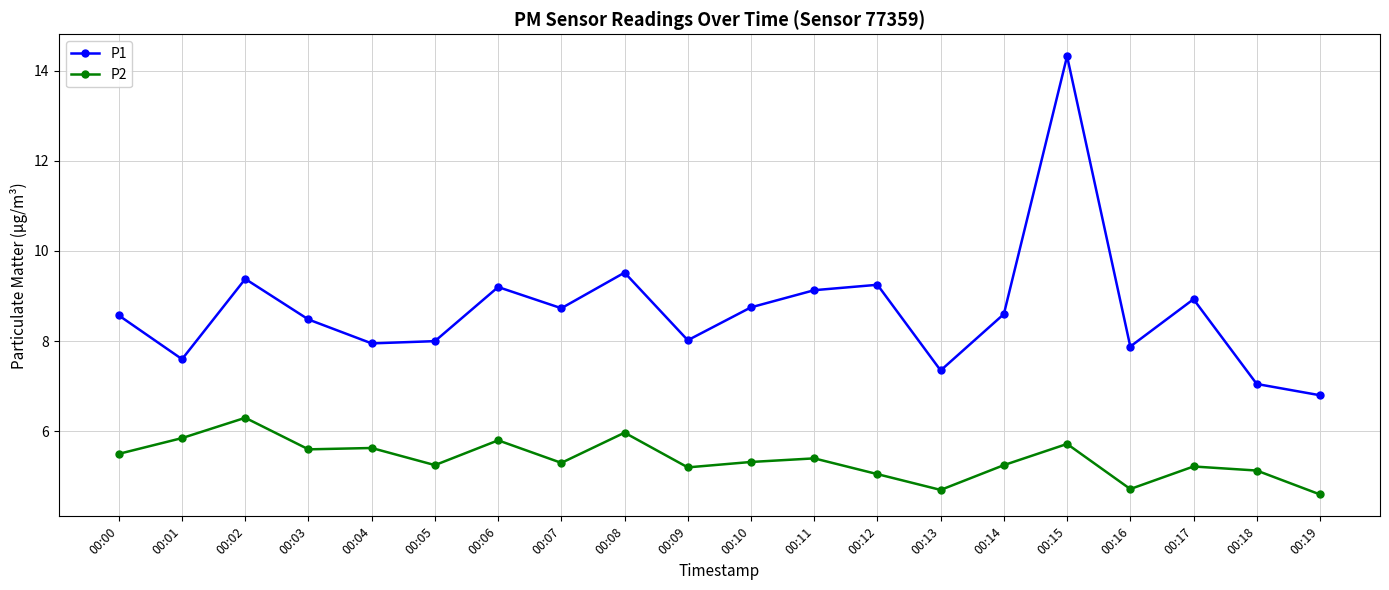

True or false: P2 and P1 cross at least once.

False